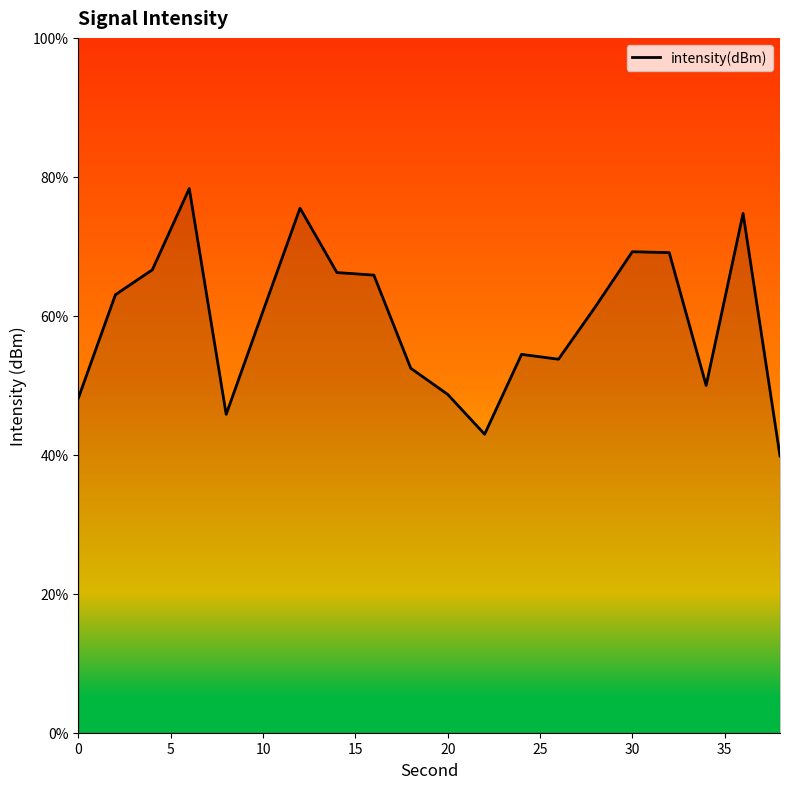

What is the maximum value shown in the chart?

78.3